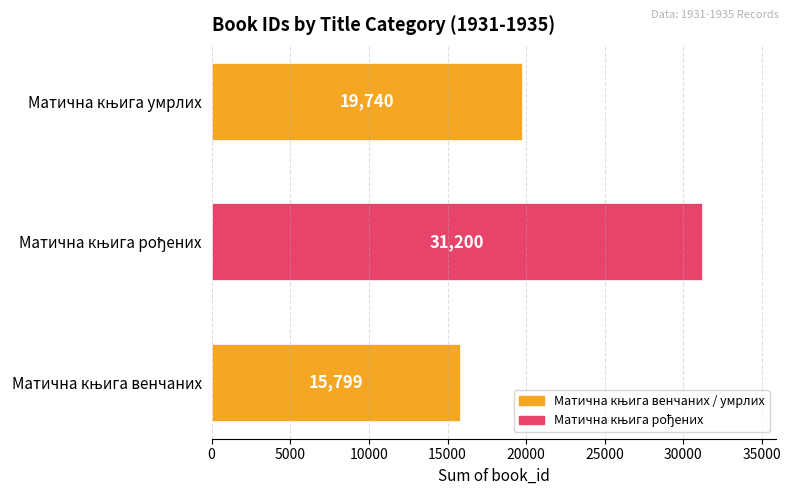

What is the smallest value displayed?

15799